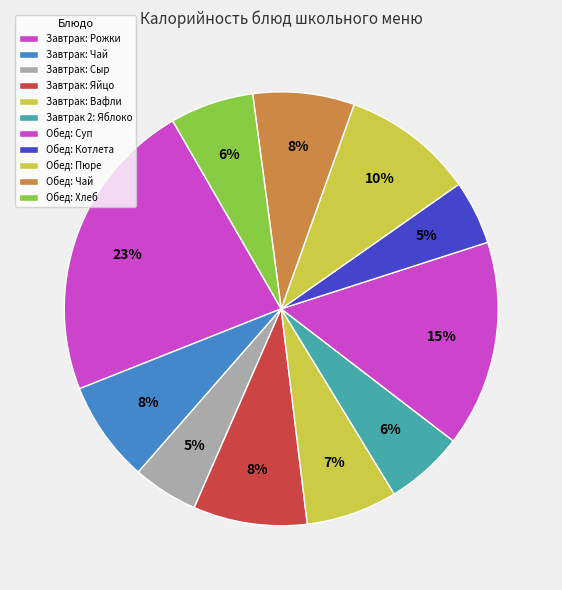

Count the number of slices in the pie.

11